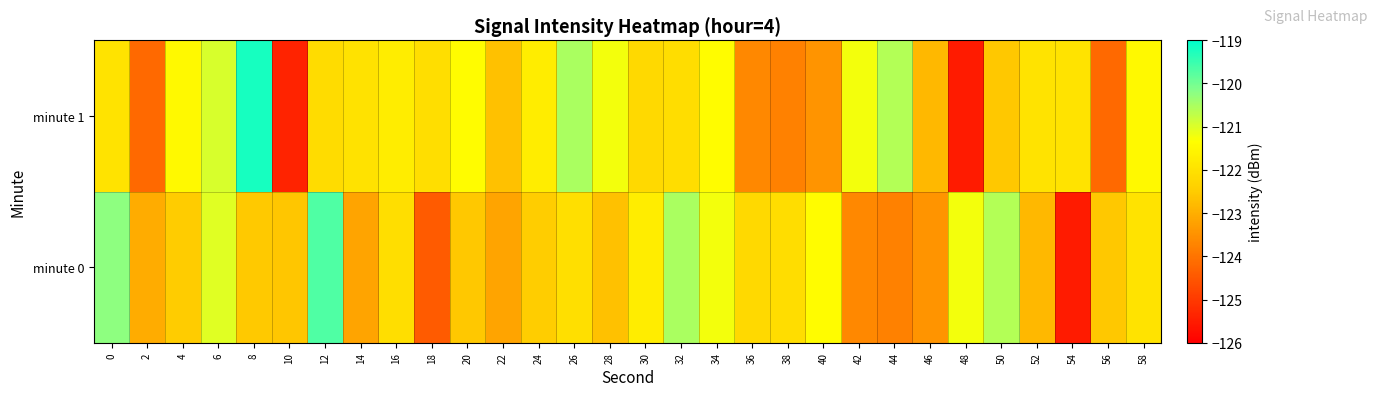

Rank the series by their maximum value, from highest to lowest.

minute 1, minute 0